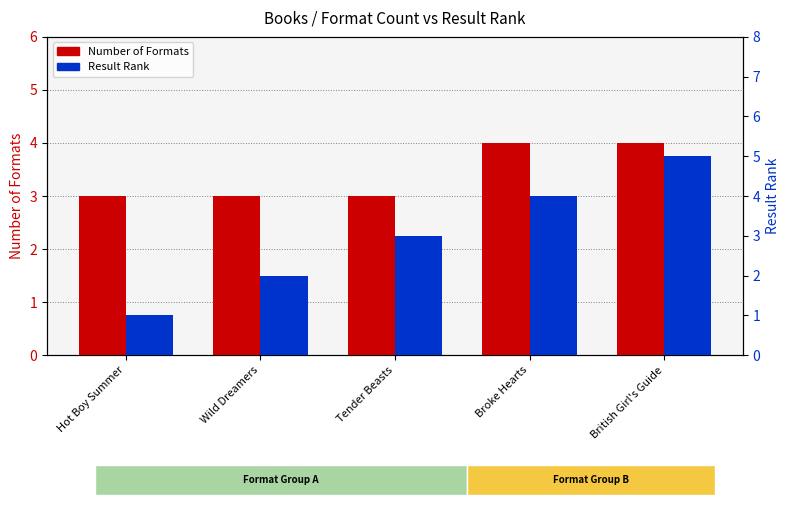

Which series has the largest total across all categories?

Number of Formats